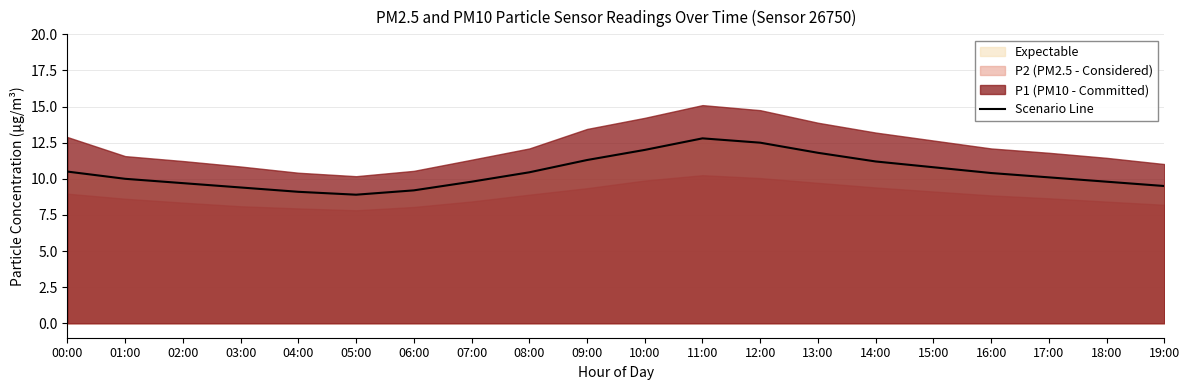

What is the value of the 9th point from the left?

10.4